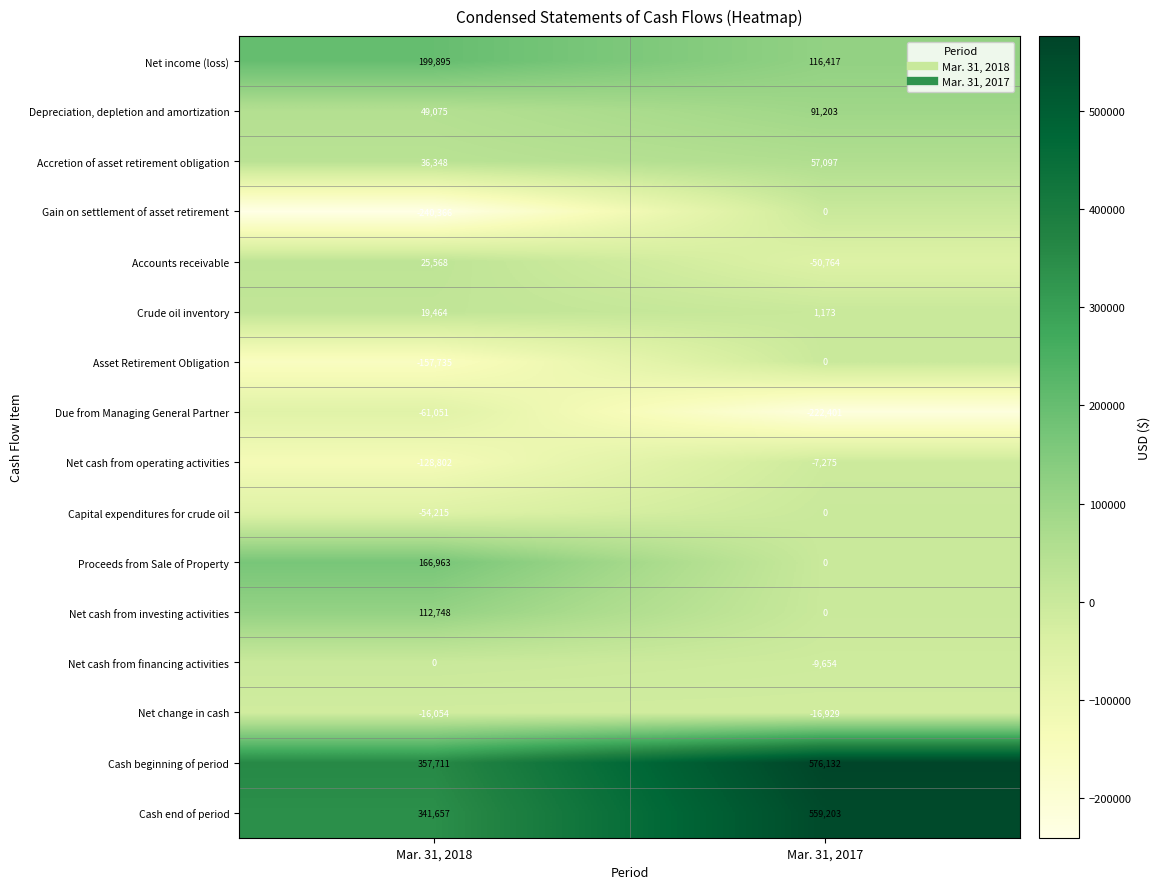

Where is Cash end of period nearest to the value 450430?

Mar. 31, 2018